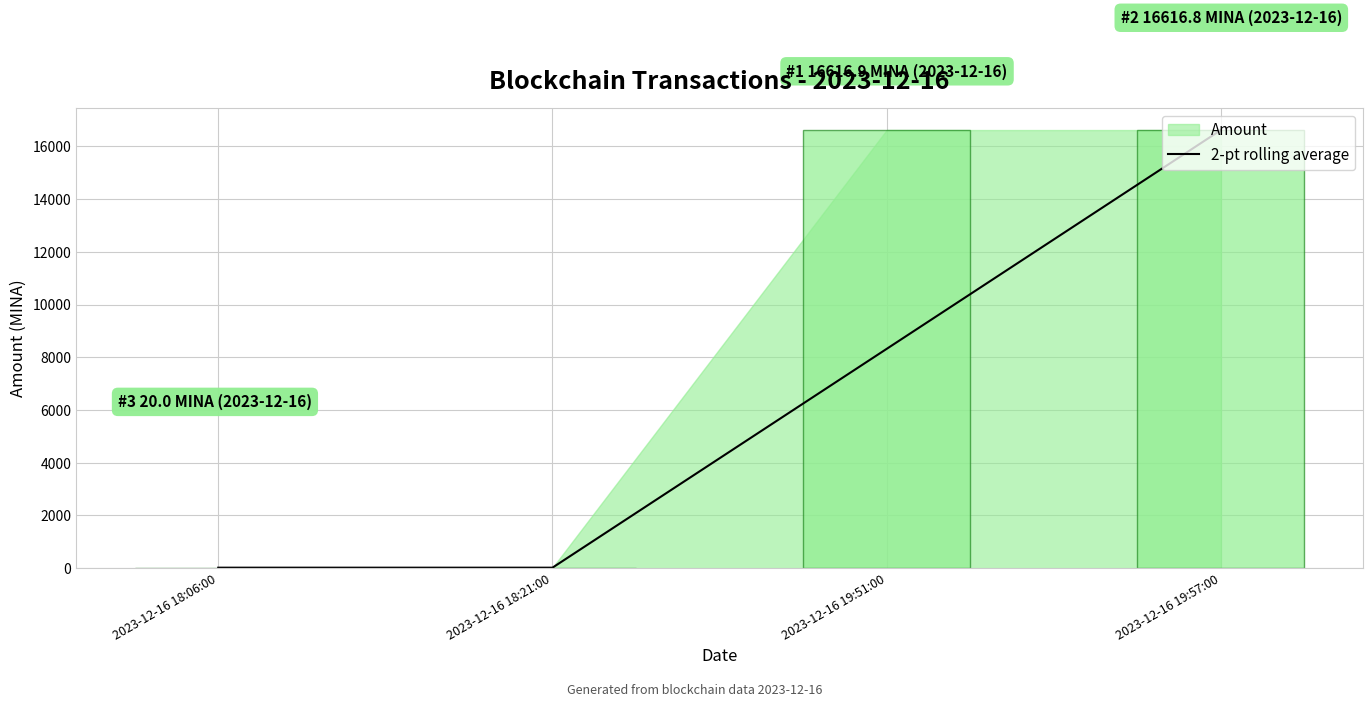

The value of 2-pt rolling average at 2023-12-16 19:51:00 is 12136.2. True or false?

False